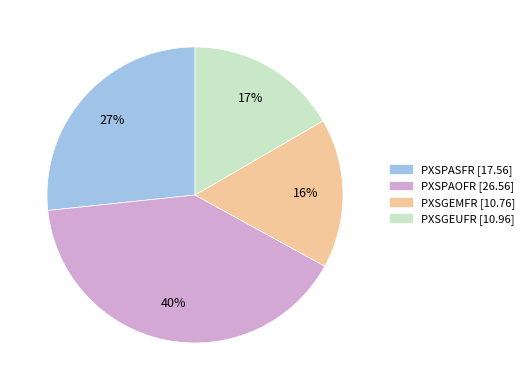

Is the sum of PXSGEUFR and PXSPAOFR greater than half?

Yes